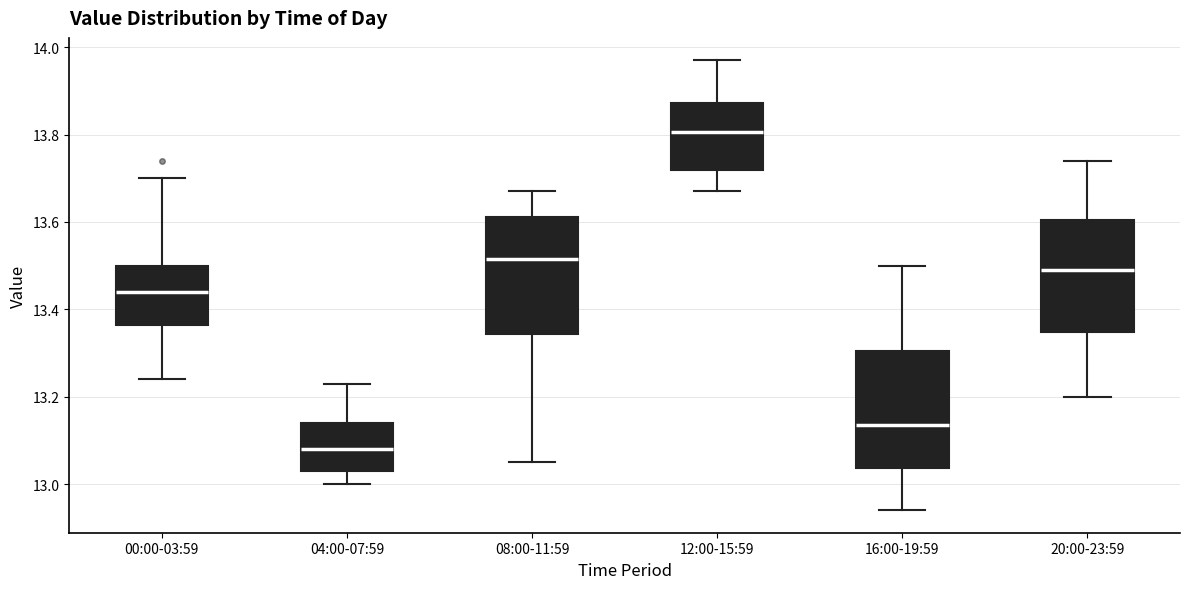

Which box's median line is the highest?

12:00-15:59